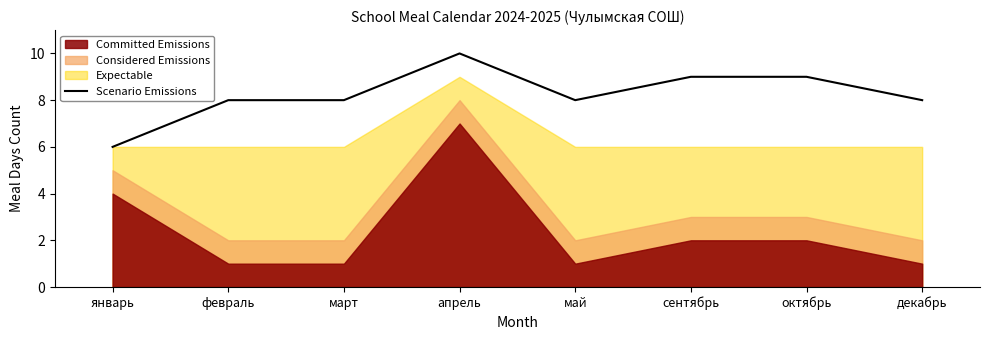

Is it true that the value at март is 13?

False